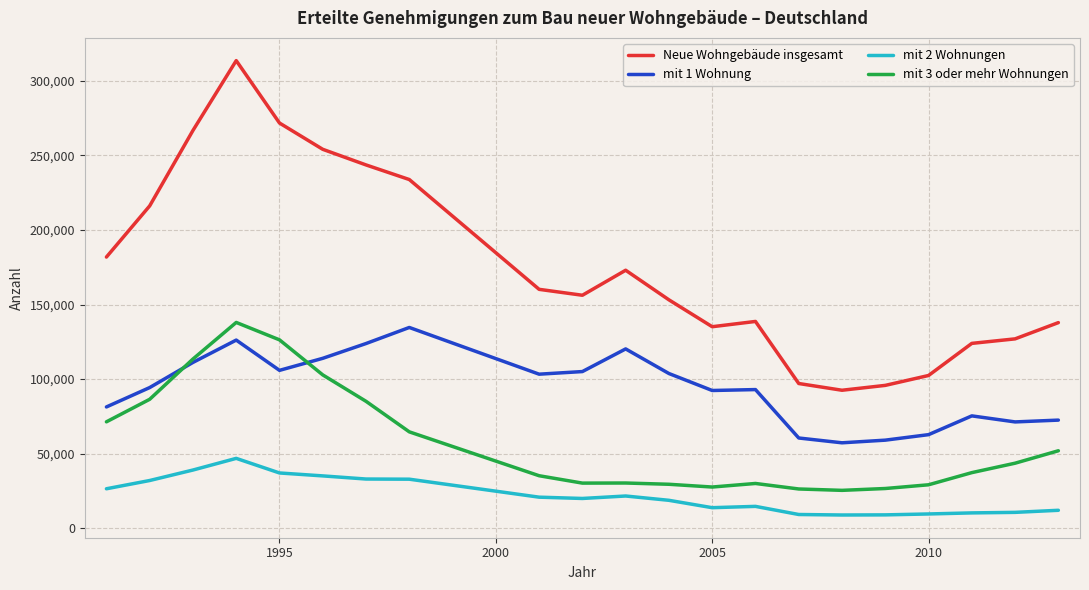

At how many categories does at least one series exceed 222533?

6